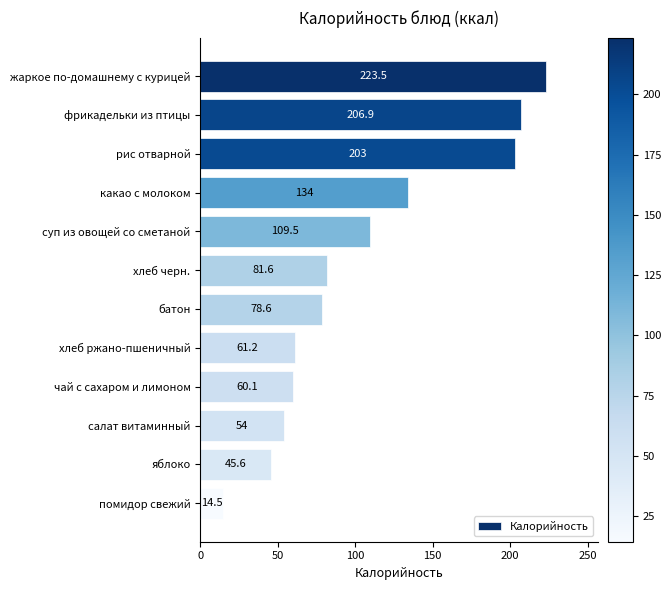

What is the label of the 4th bar from the bottom?

чай с сахаром и лимоном